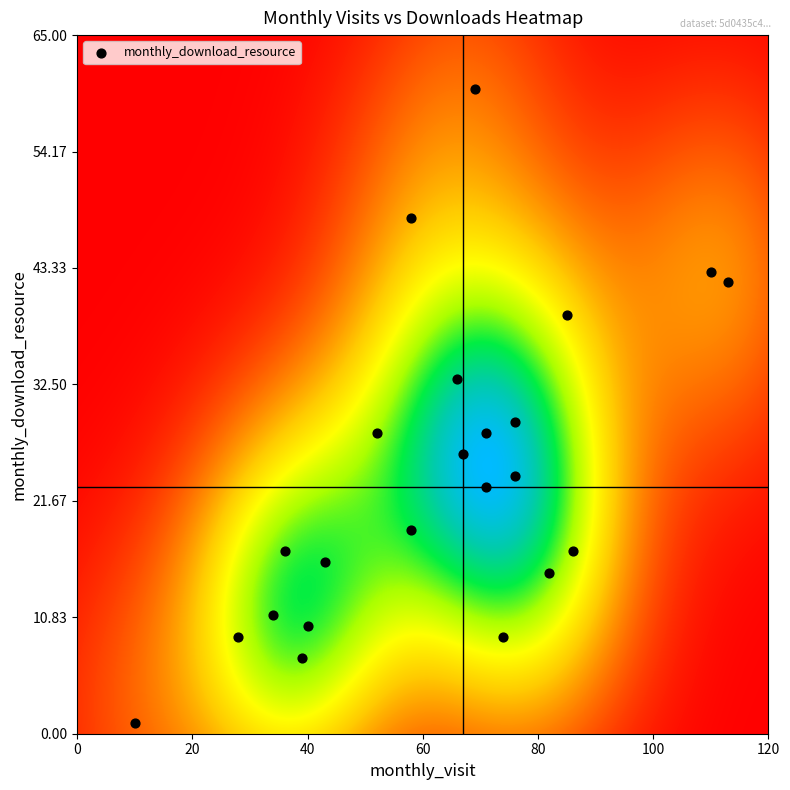

What Y value in the scatter plot is closest to 30?

29